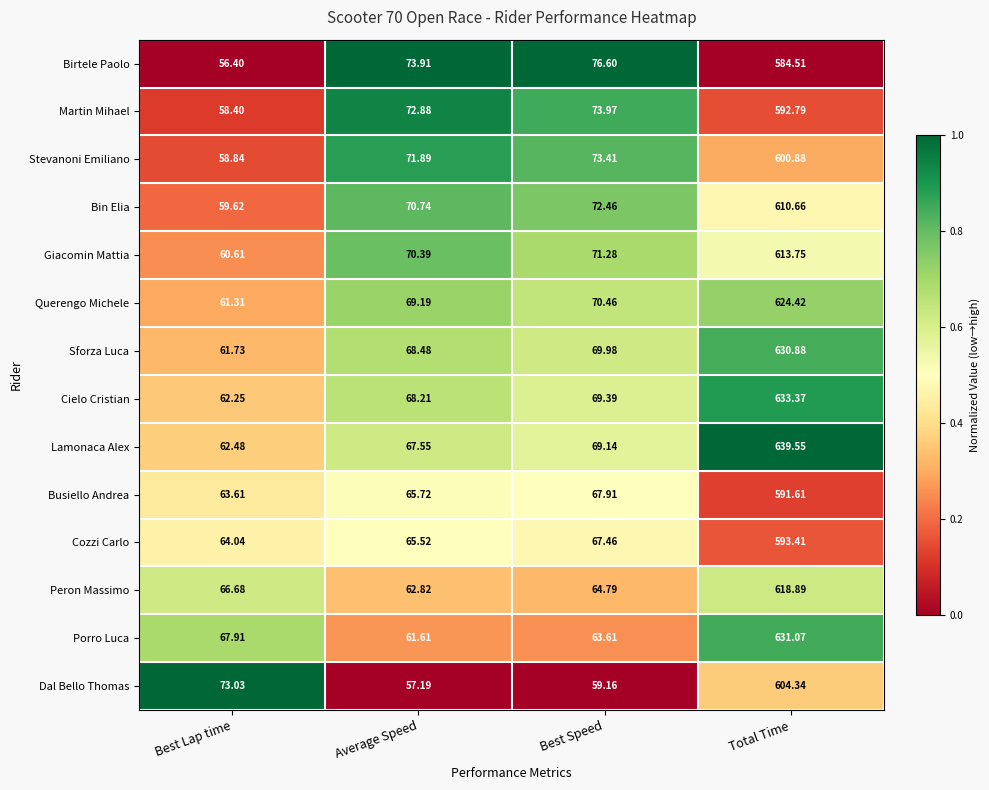

Which series changed the most between Average Speed and Total Time?

Lamonaca Alex